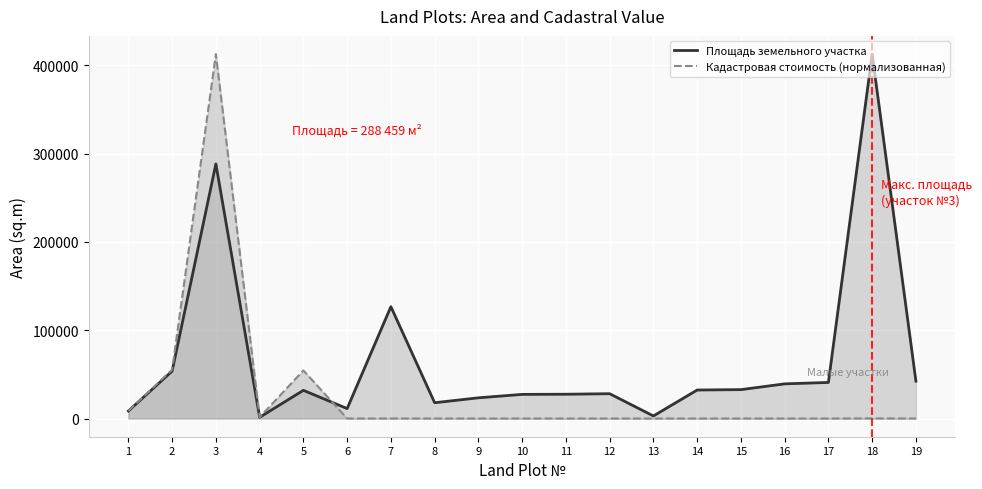

At which category does Кадастровая стоимость (нормализованная) reach its first local peak?

3